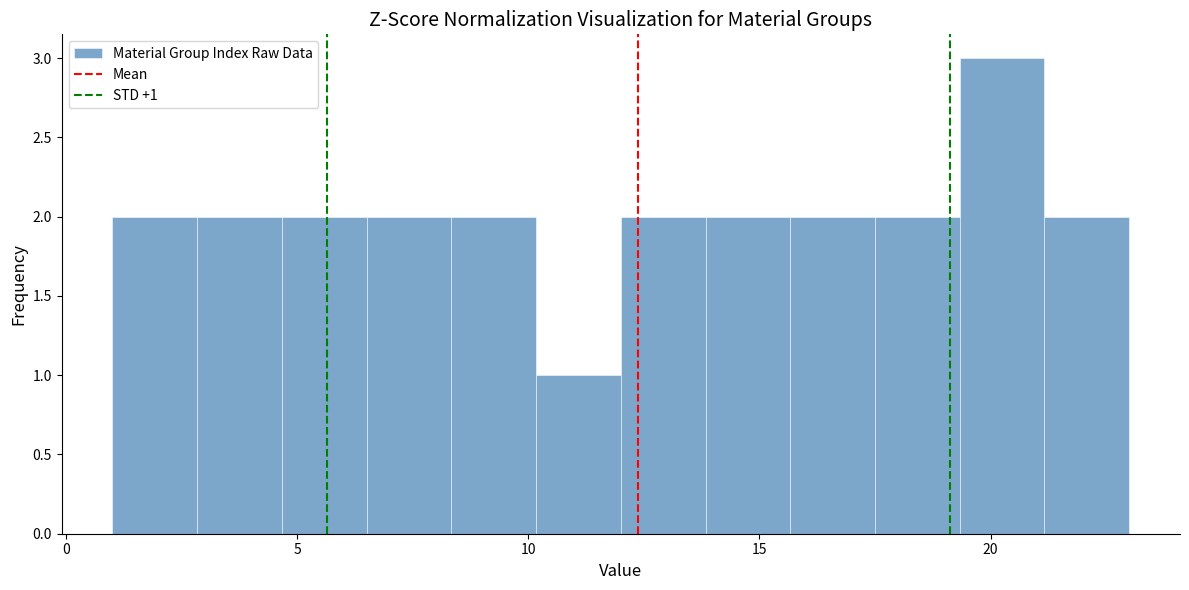

Around what value on the x-axis is the tallest bar? Give the approximate position of its centre, as read against the axis.

20.5